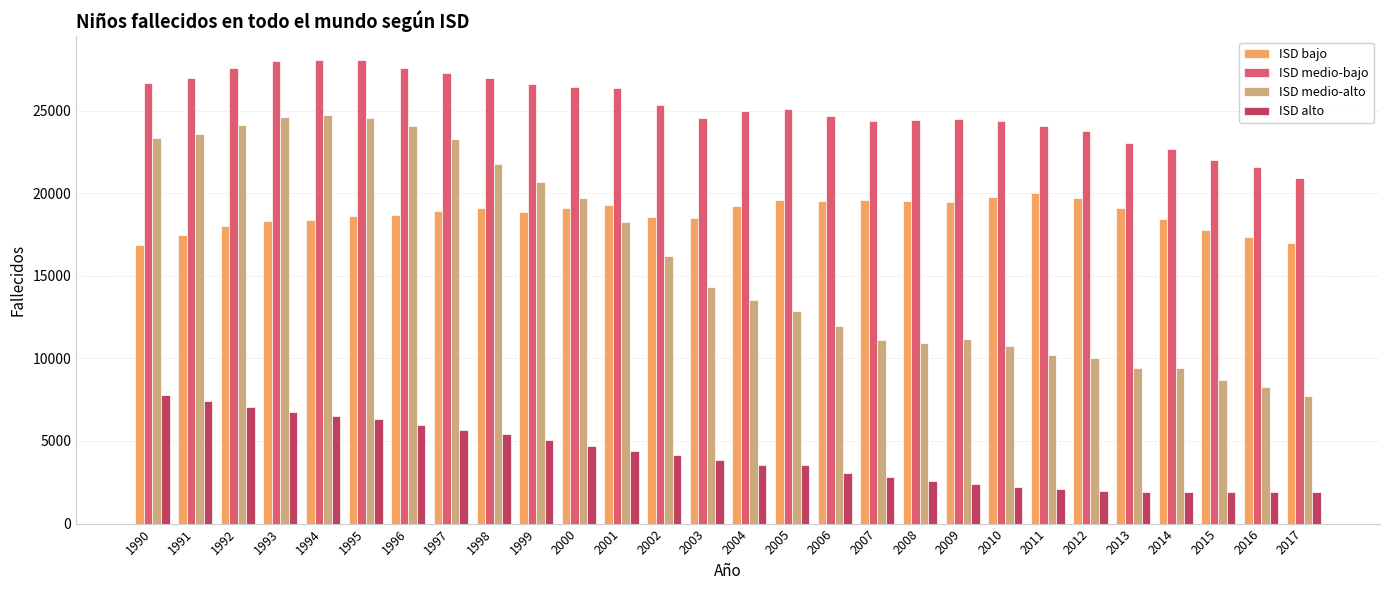

What is the value of the ISD medio-bajo bar at the 25th from the left?

22674